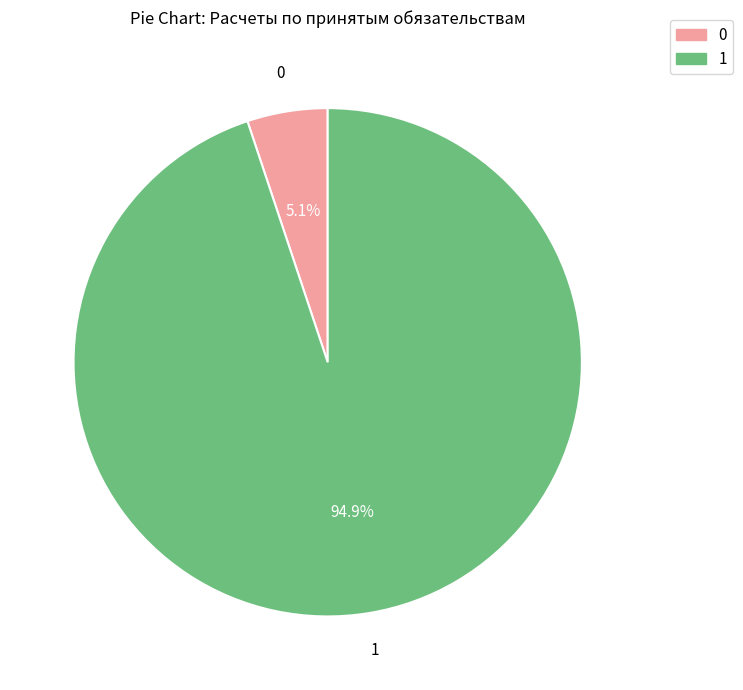

How much of the chart is everything except 0?

94.9%